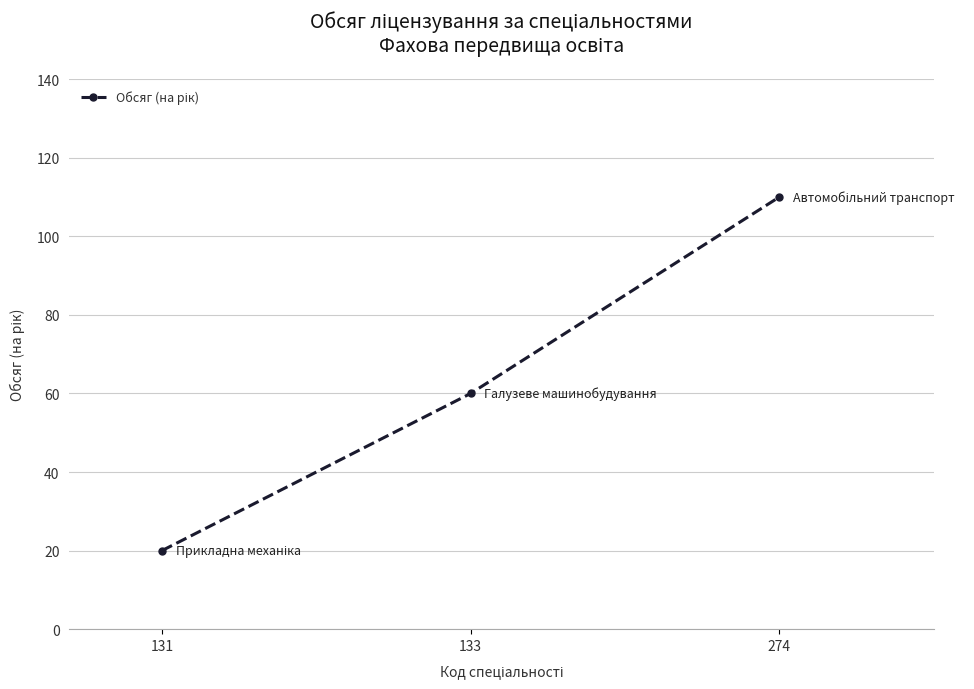

What is the value of the 2nd point from the left?

60